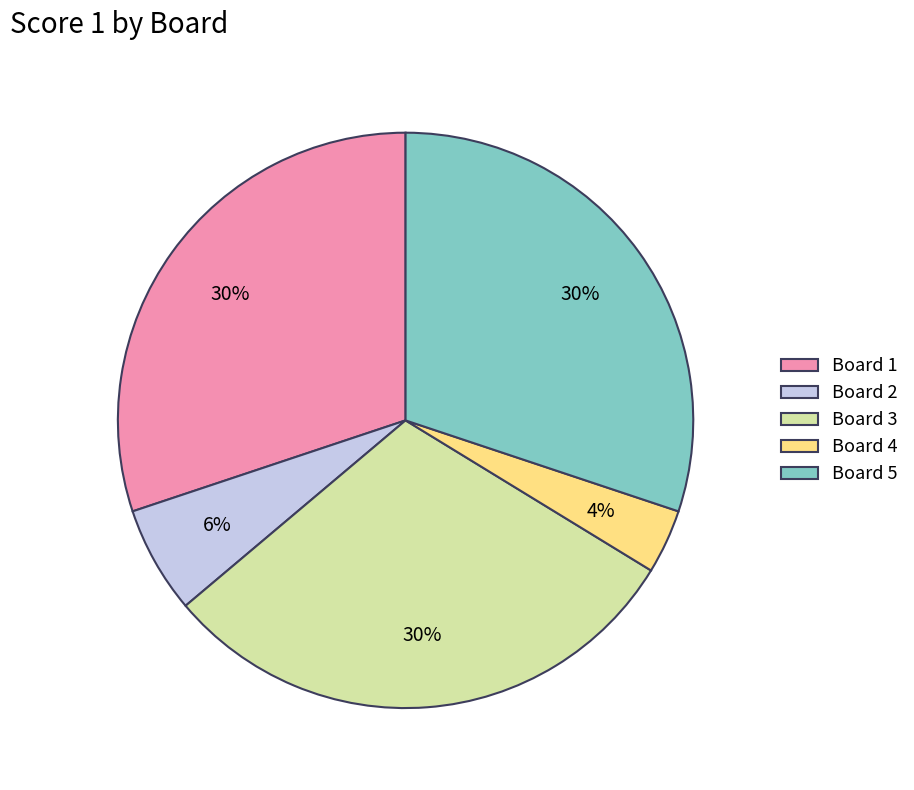

Between Board 4 and Board 5, which is larger?

Board 5